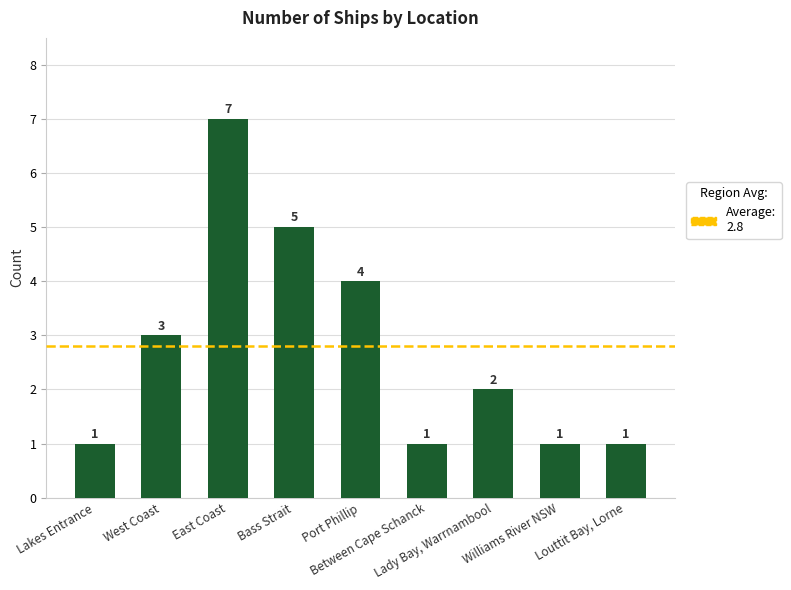

What is the ratio of the value at Port Phillip to the value at Williams River NSW?

4.0